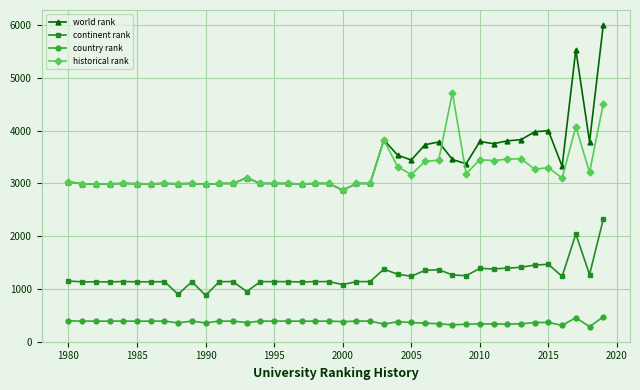

At how many categories does at least one series exceed 1885?

40